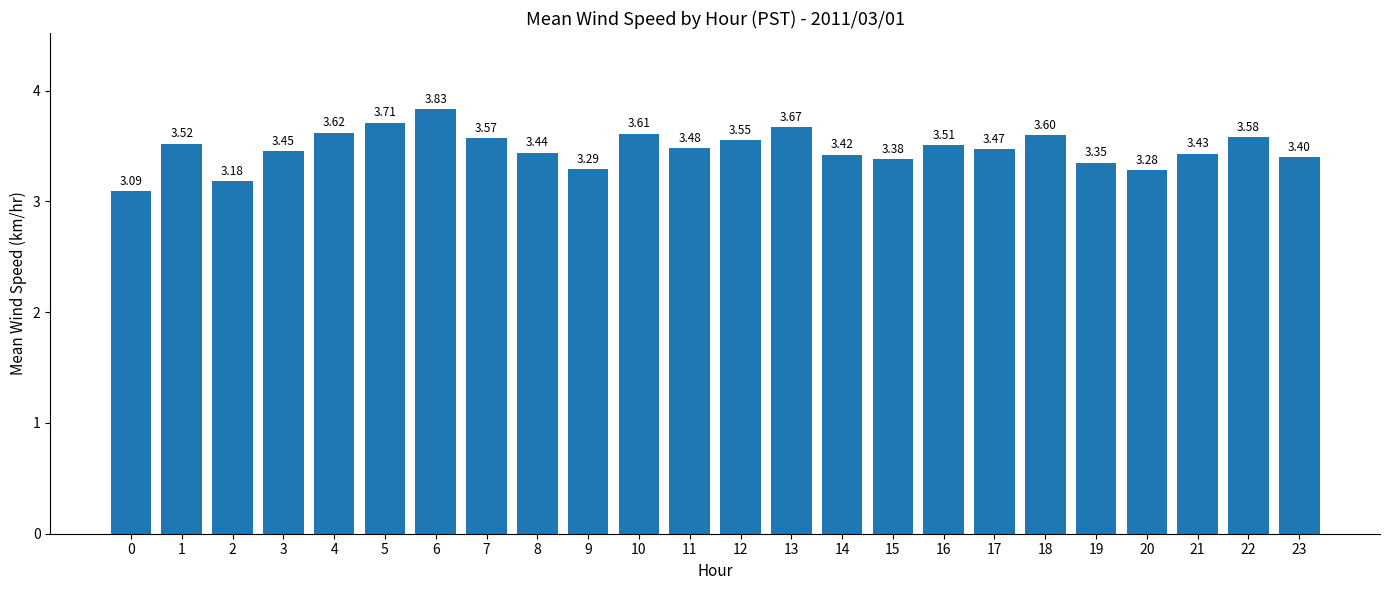

Rank the categories by value from highest to lowest.

6, 5, 13, 4, 10, 18, 22, 7, 12, 1, 16, 11, 17, 3, 8, 21, 14, 23, 15, 19, 9, 20, 2, 0